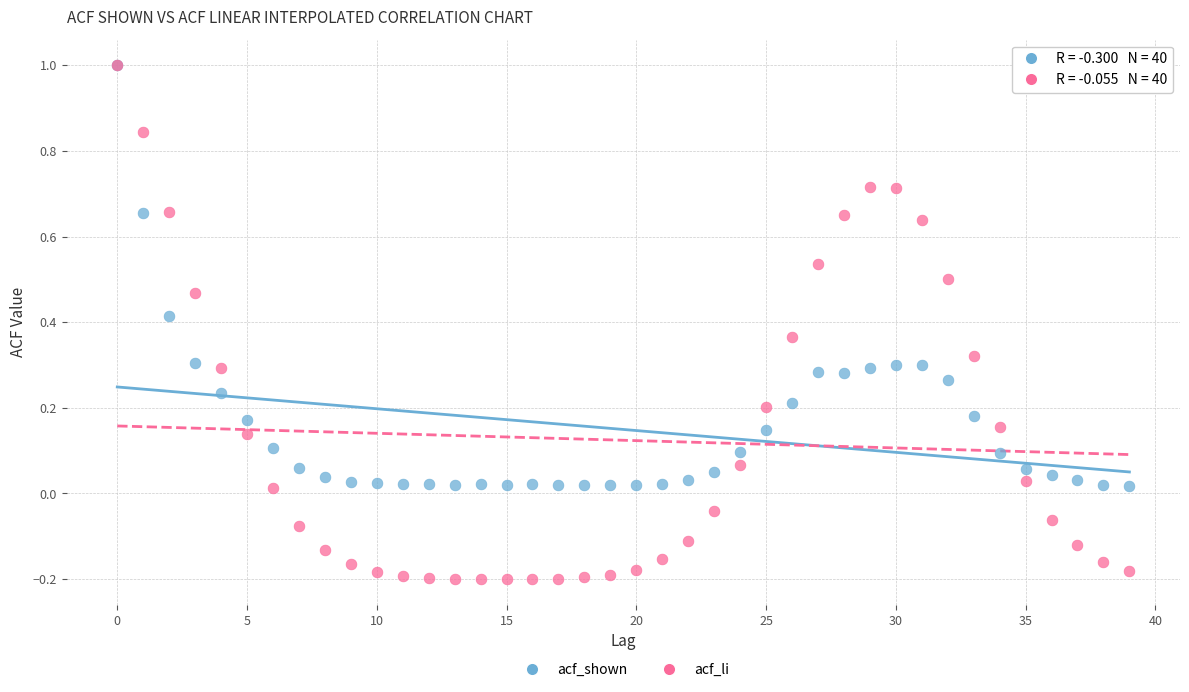

Which series has the largest Y range (max minus min)?

acf_li